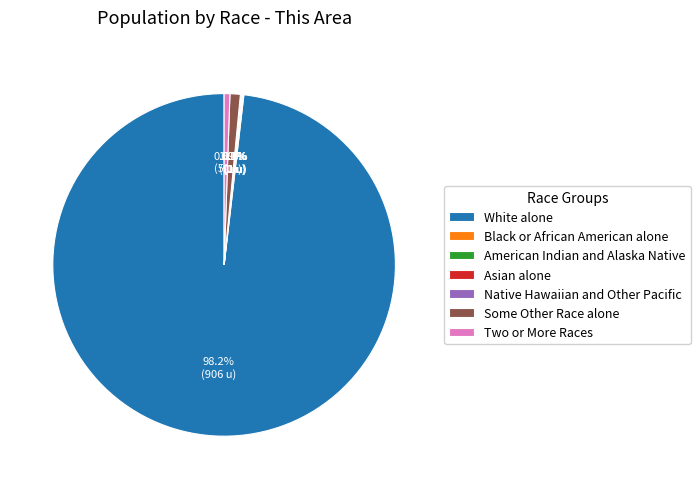

Which category has the biggest portion of the pie?

White alone